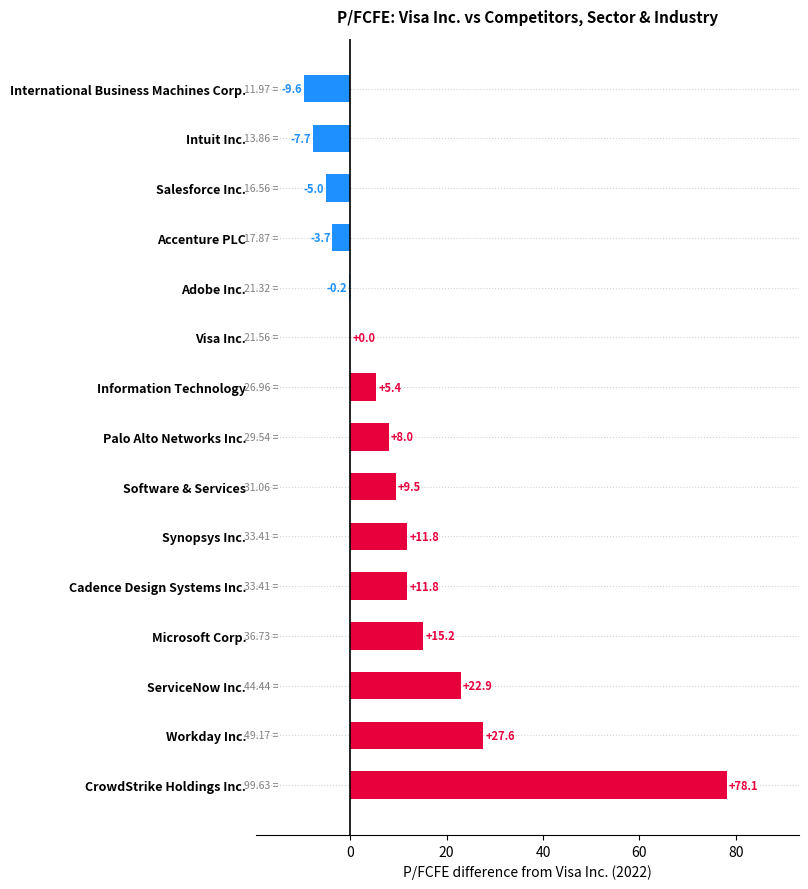

What is the sum of all values?

164.1